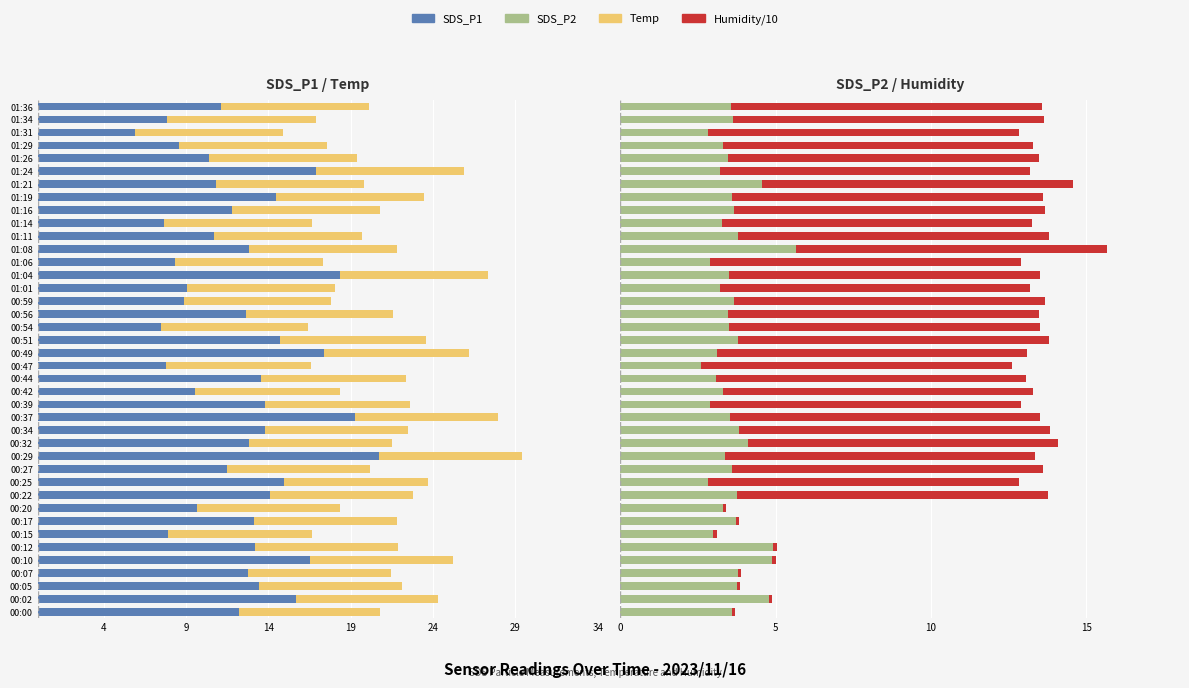

How many bars are there in each group?

4